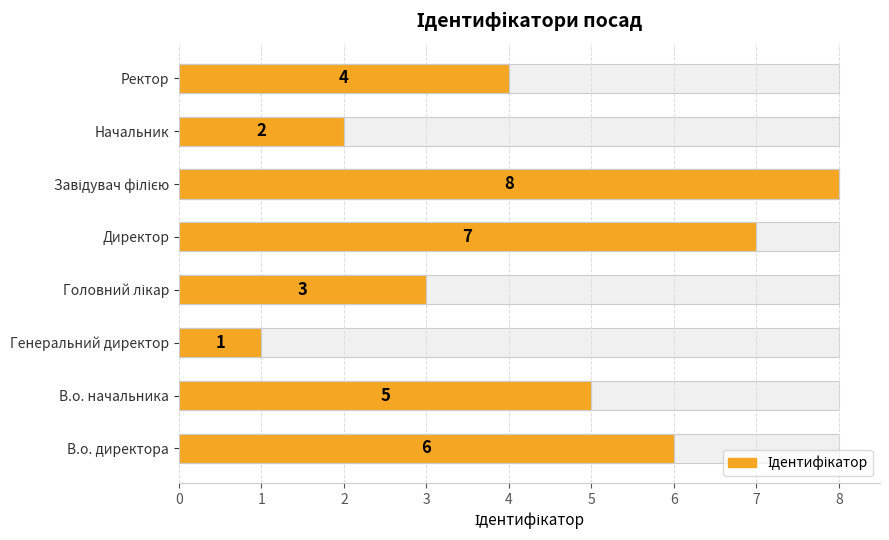

What is the smallest value displayed?

1